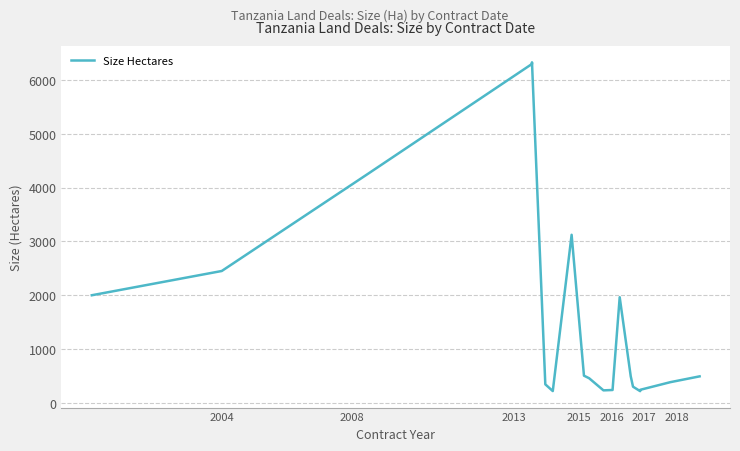

What is the value of the 14th point from the left?

1963.6